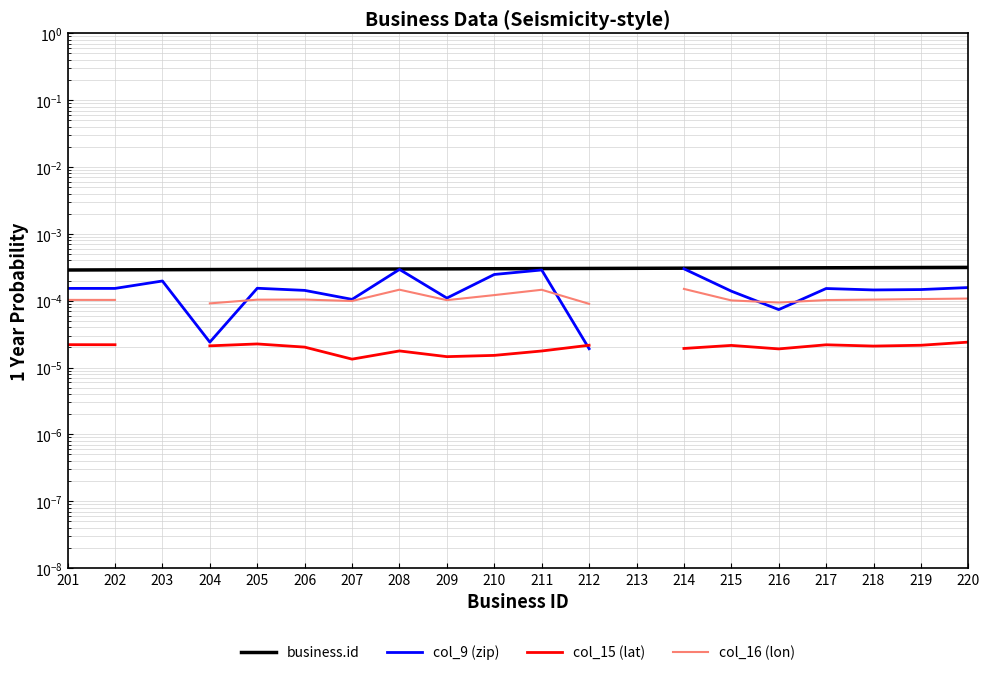

Does the chart display data point markers on the line(s)?

No